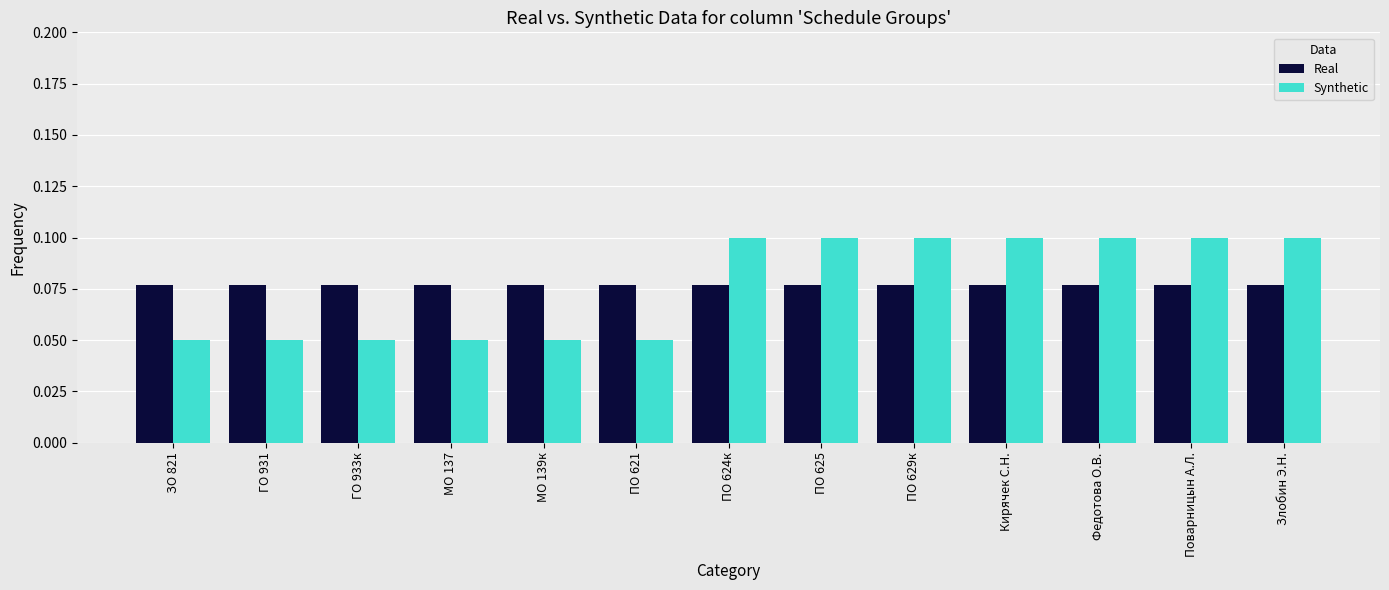

What are all the series names shown in the legend?

Real, Synthetic